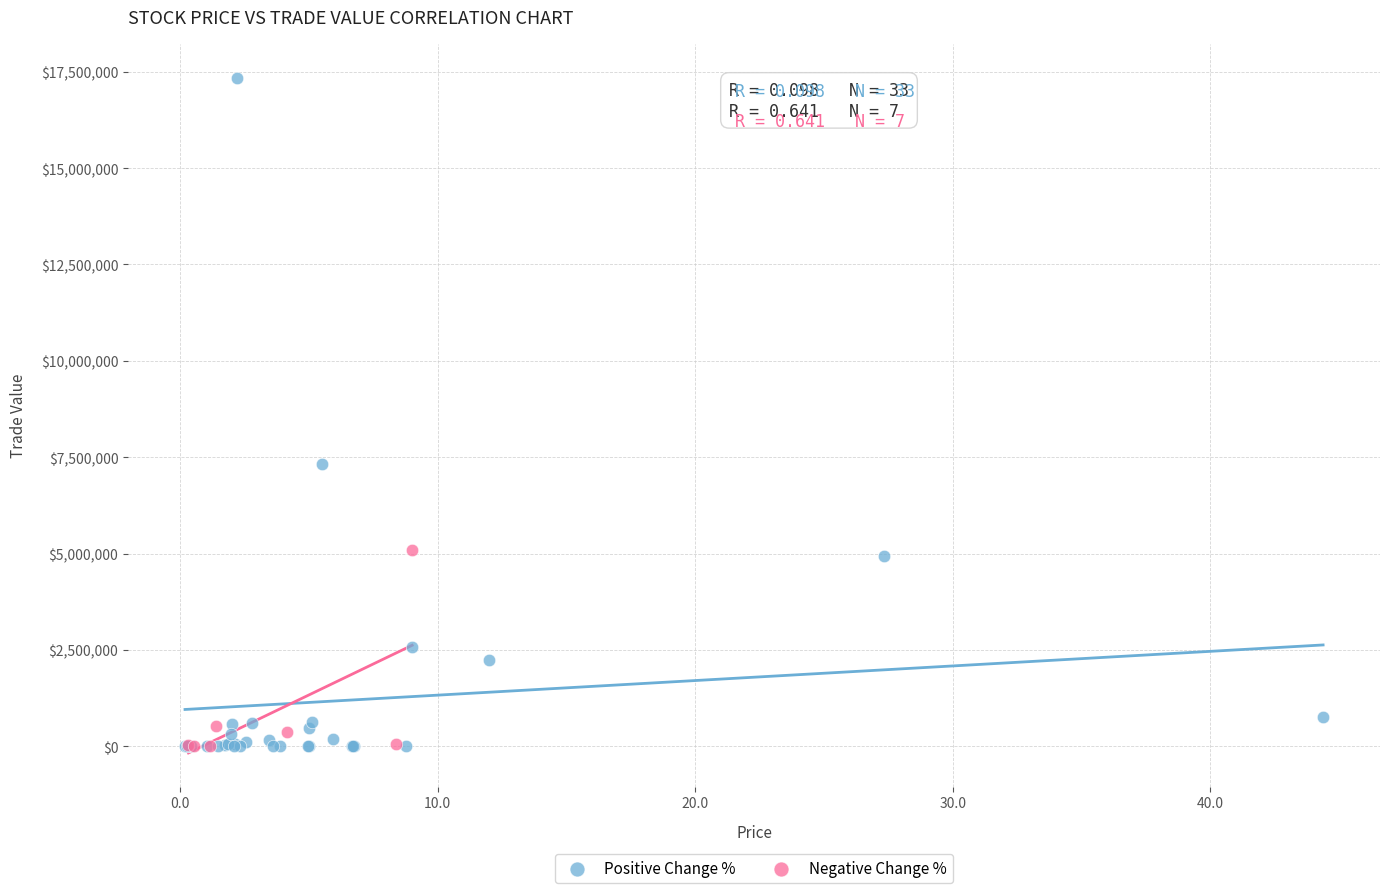

Which series contains the highest Y value?

Positive Change %